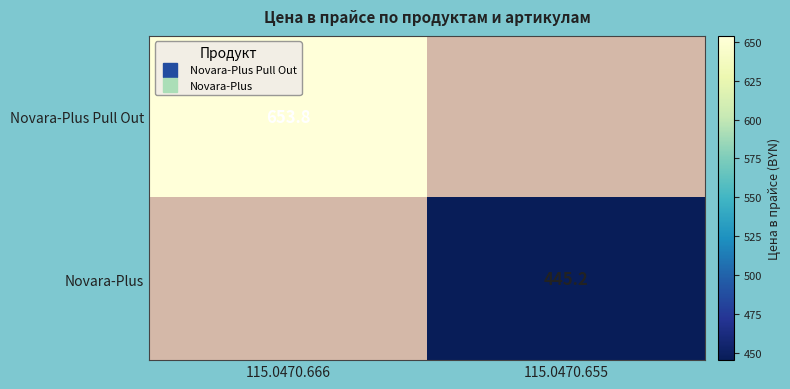

Rank the series by their average value, from highest to lowest.

Novara-Plus Pull Out, Novara-Plus